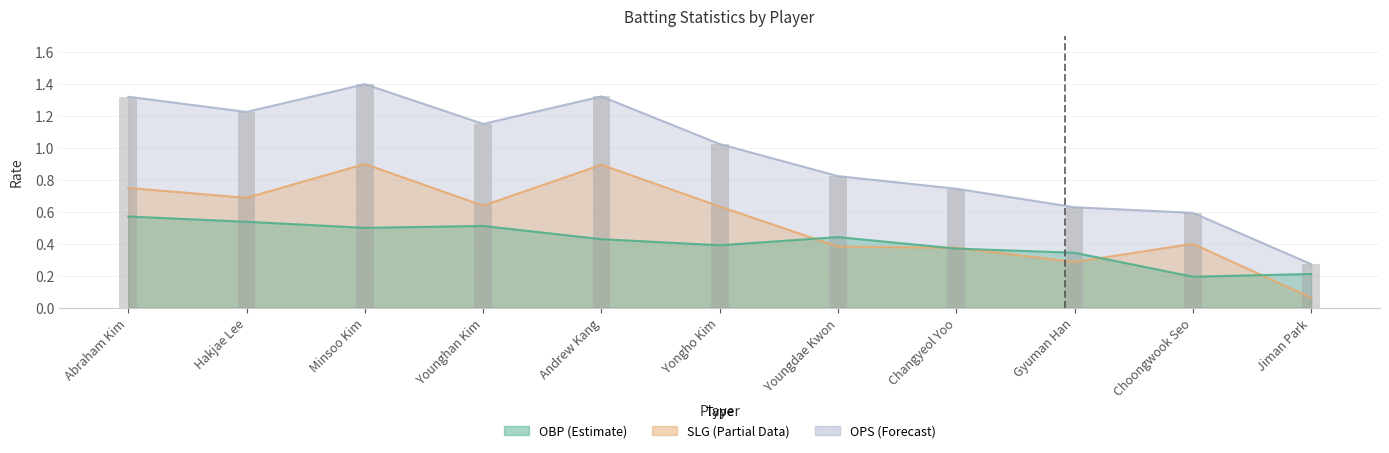

At Gyuman Han, list the series in order from largest to smallest.

OPS, OBP, SLG